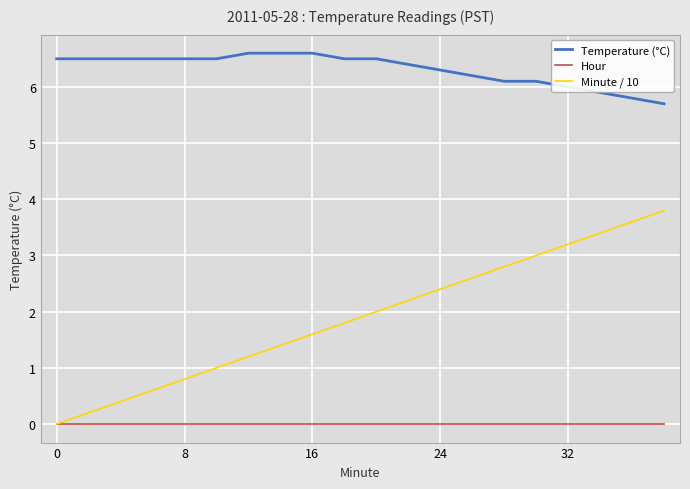

True or false: Temperature (°C) and Minute / 10 cross at least once.

False